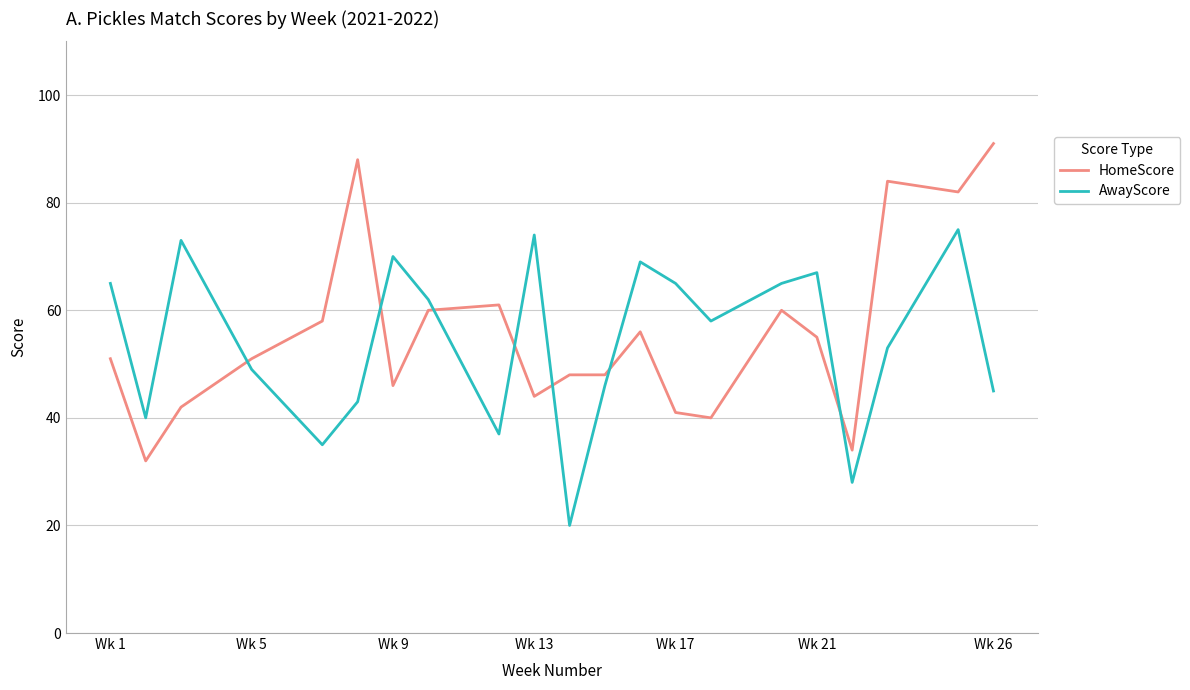

What is the minimum value shown in the chart?

20